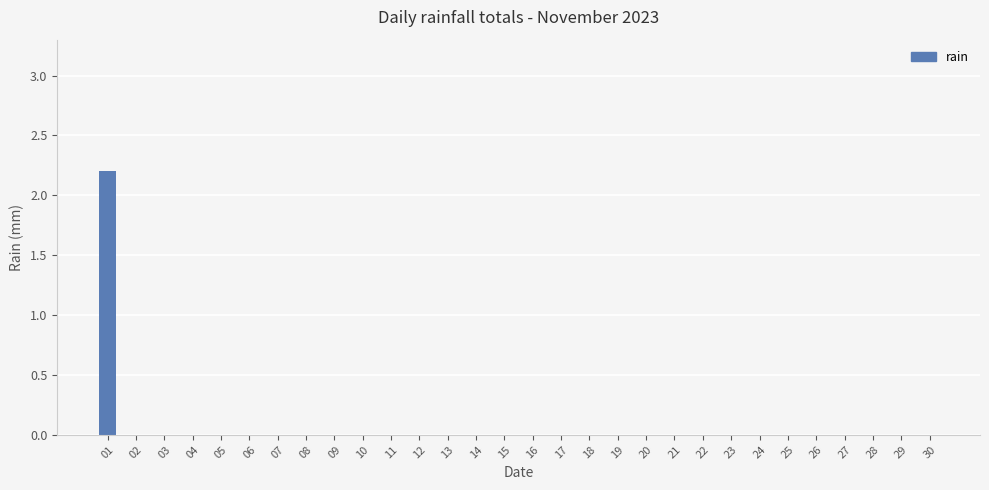

The value at 07 is 0.0. True or false?

True